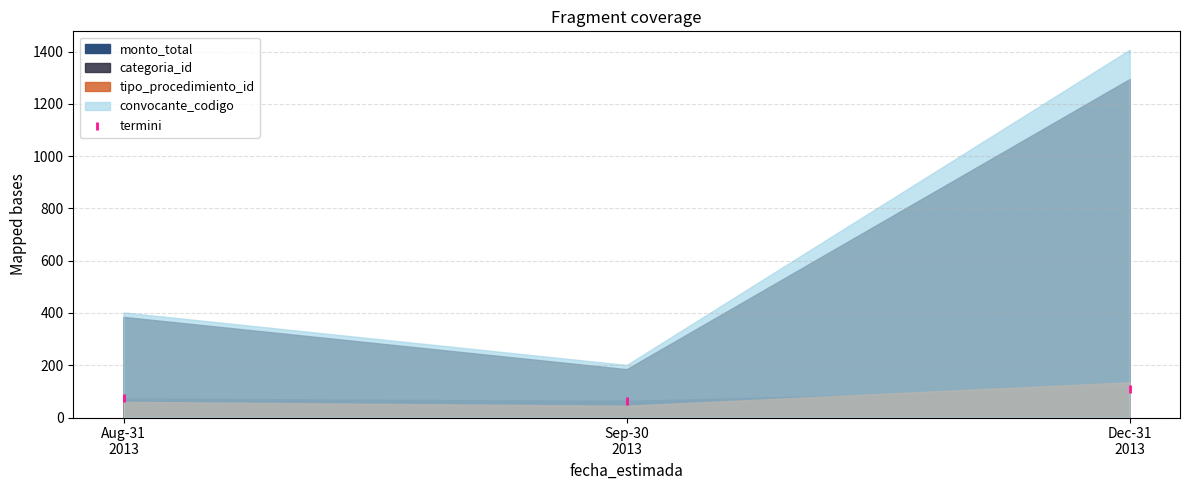

What is the average Y value?

82.0